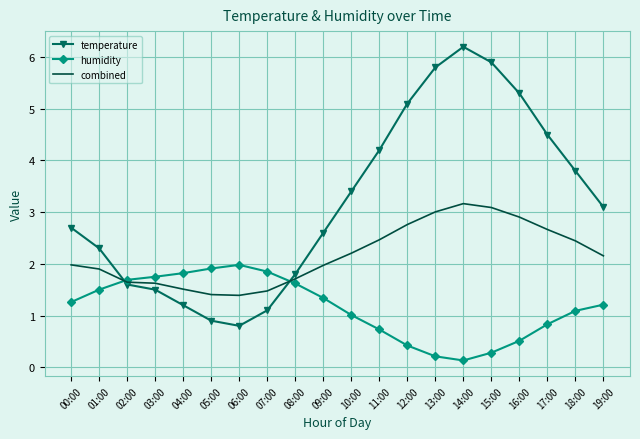

What is the difference between the highest and lowest values at 18:00?

2.7